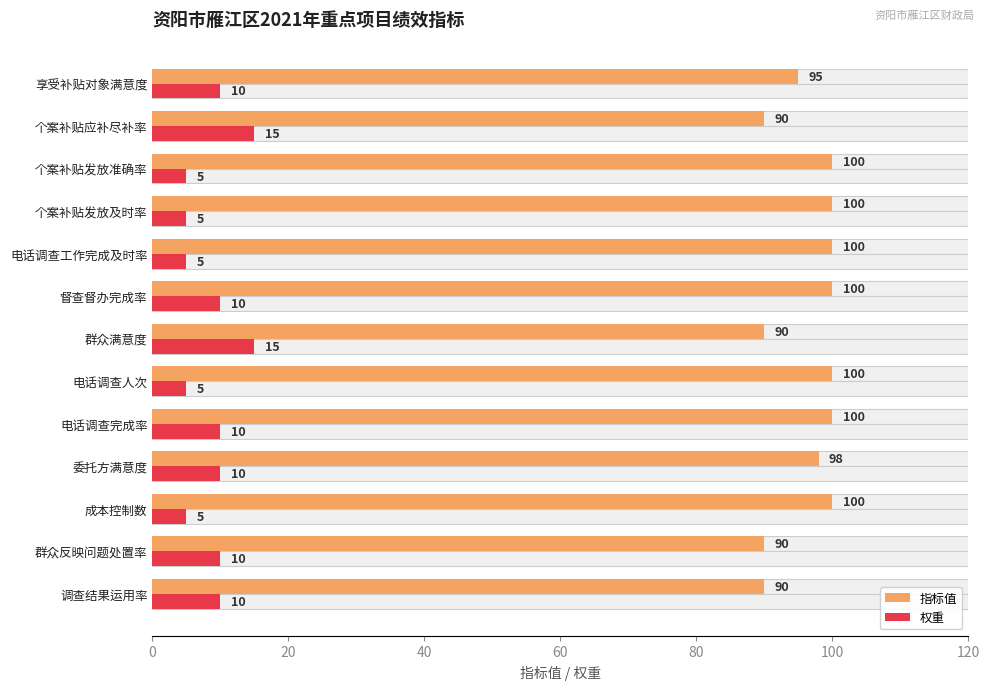

How many data points in 权重 are less than 10?

5